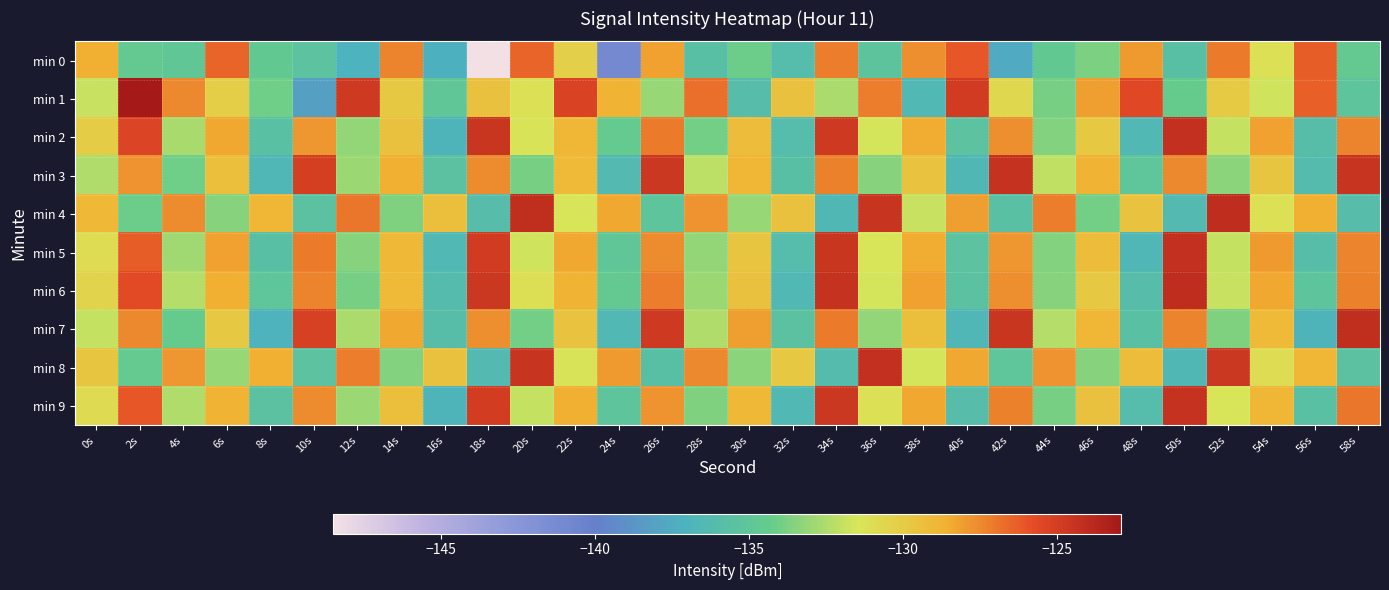

Between 36s and 52s, which is larger?

52s